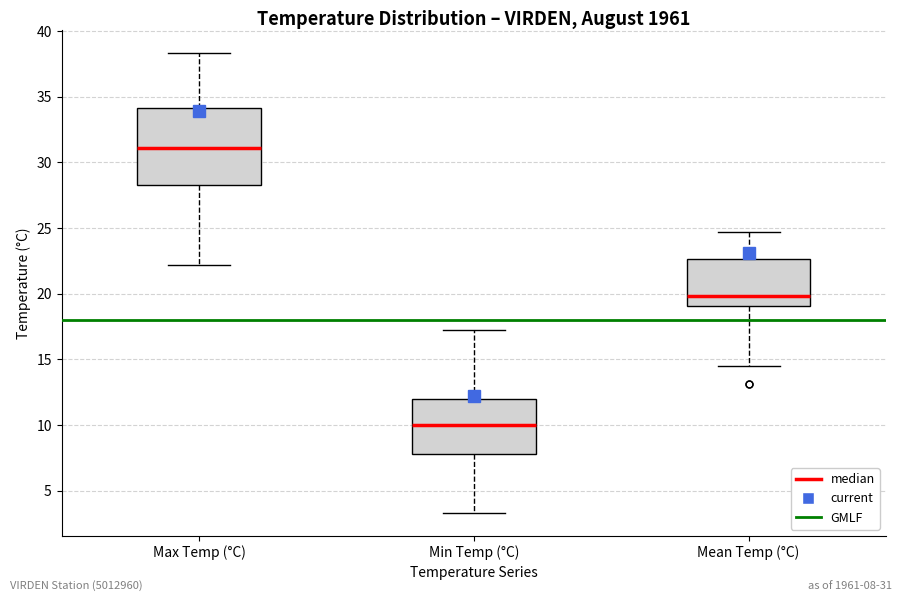

Reading left to right, read every box against the y-axis: the position of its median line, the range the box covers, and the ends of its whiskers. The values are not printed on the chart, so give them approximately, as read against the axis.

Max Temp (°C): median 31.0, box 28.5 to 34.0, whiskers 22.0 to 38.5
Min Temp (°C): median 10.0, box 8.0 to 12.0, whiskers 3.5 to 17.0
Mean Temp (°C): median 20.0, box 19.0 to 22.5, whiskers 14.5 to 24.5